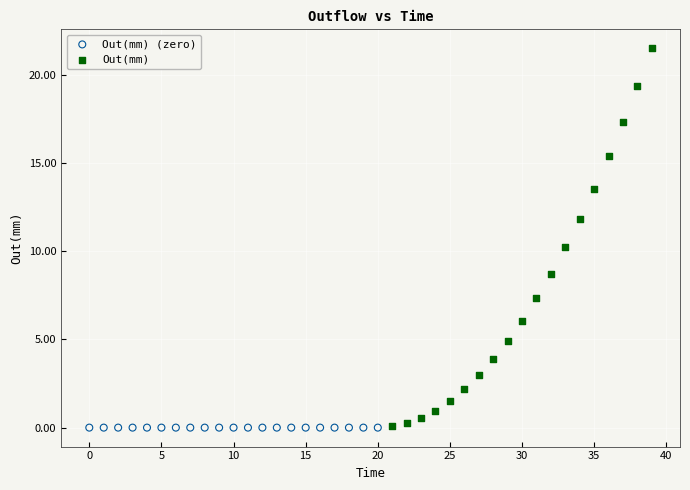

Which series contains the highest Y value?

Out(mm)